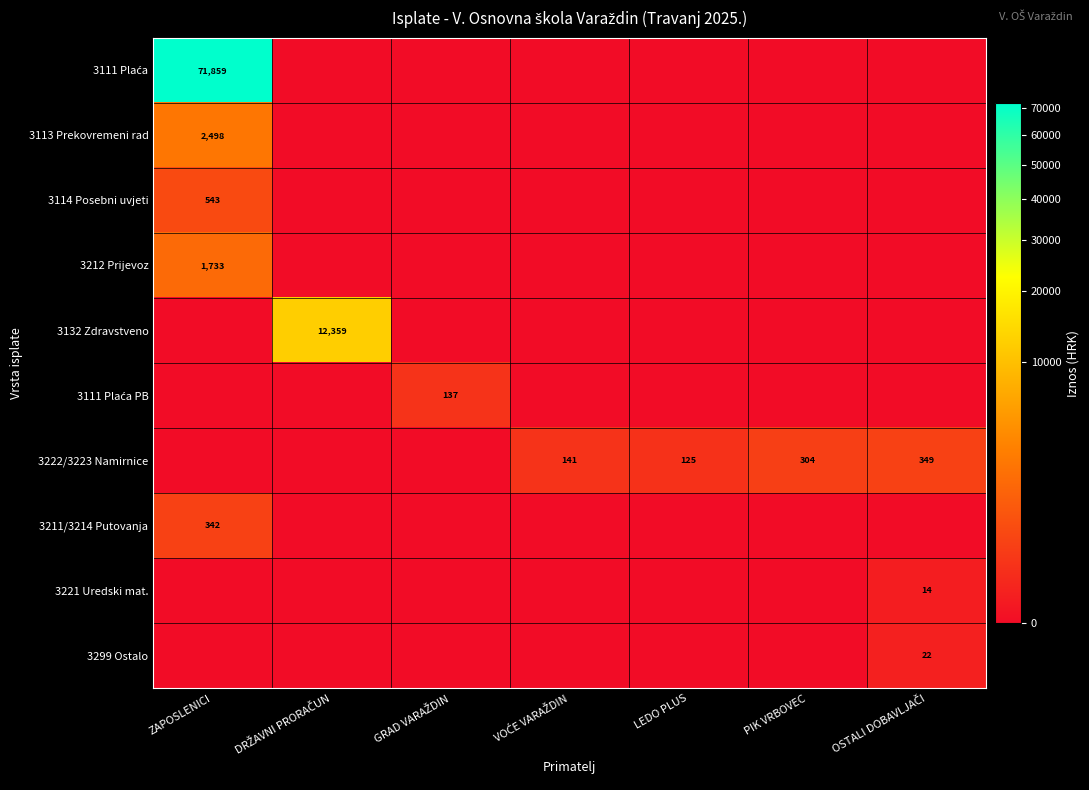

The value of 3222/3223 Namirnice at LEDO PLUS is 166.8. True or false?

False